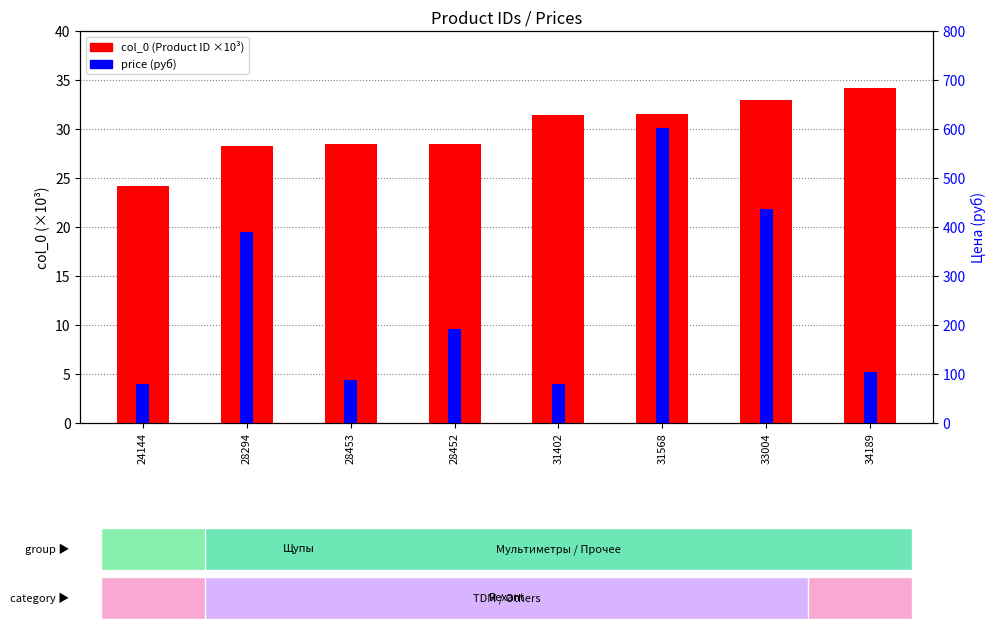

What is the minimum value shown in the chart?

24.1